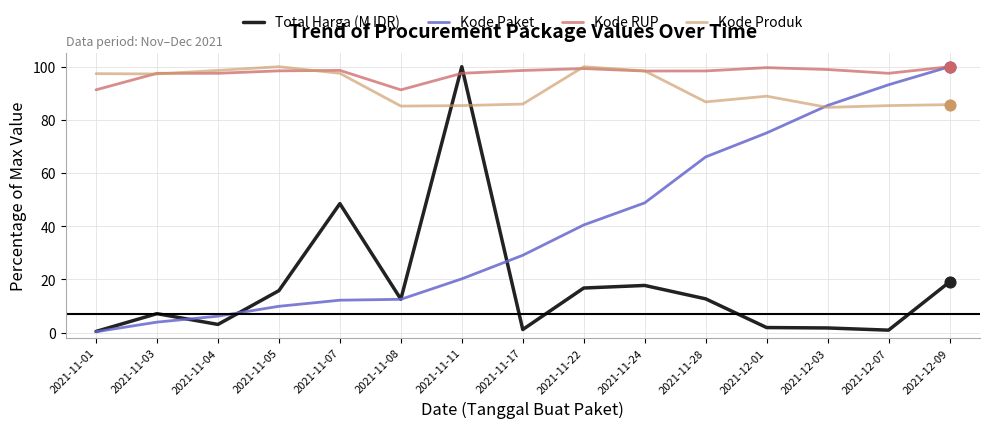

Between 2021-11-28 and 2021-12-09, which series saw the biggest shift?

Kode Paket